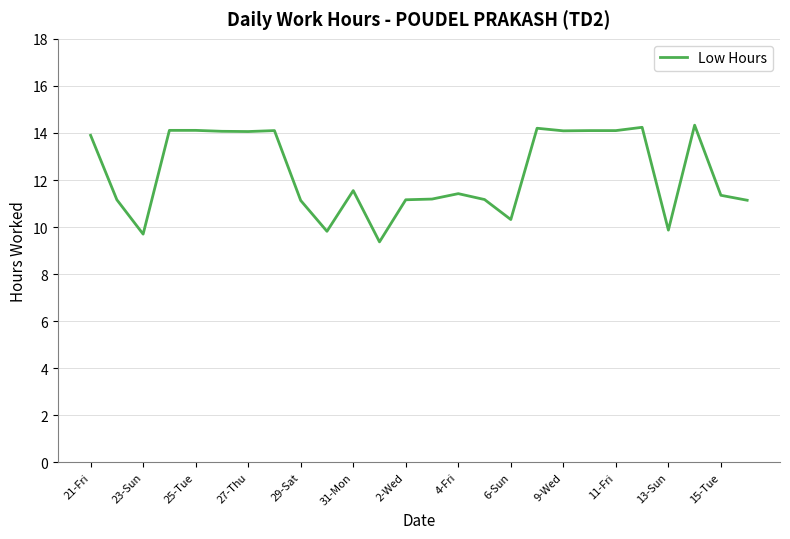

What is the difference between the maximum and minimum values?

5.0